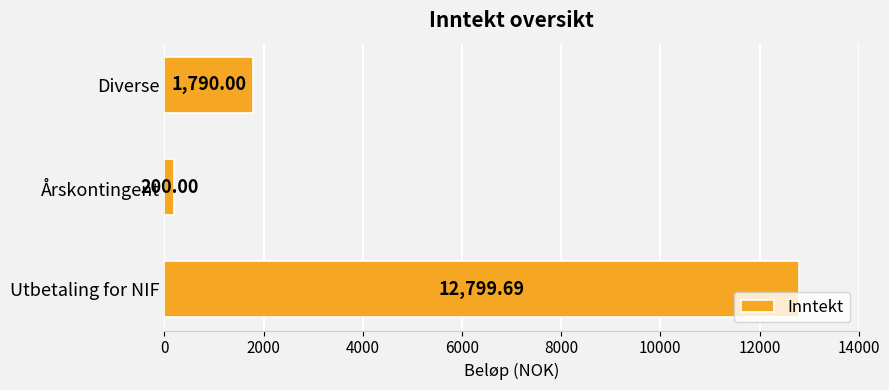

List the labels in order of value, smallest first.

Årskontingent, Diverse, Utbetaling for NIF